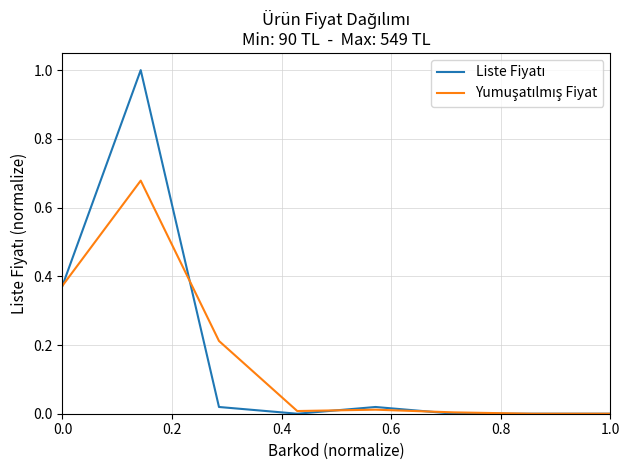

How many interior local peaks does the Liste Fiyatı series have?

2